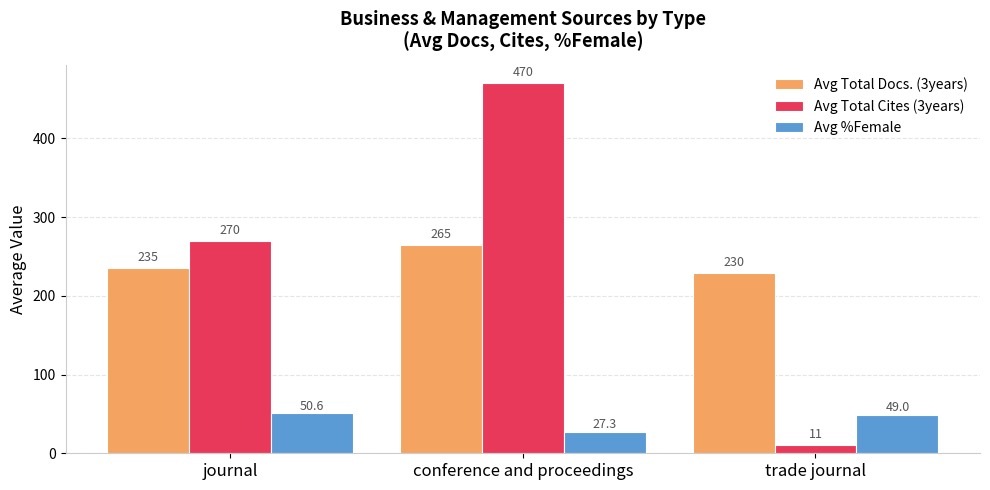

Reading left to right, extract all data points from this chart.

Avg Total Docs. (3years): journal=235.1	conference and proceedings=264.7	trade journal=229.5
Avg Total Cites (3years): journal=270.1	conference and proceedings=470.0	trade journal=11.0
Avg %Female: journal=50.6	conference and proceedings=27.3	trade journal=49.0